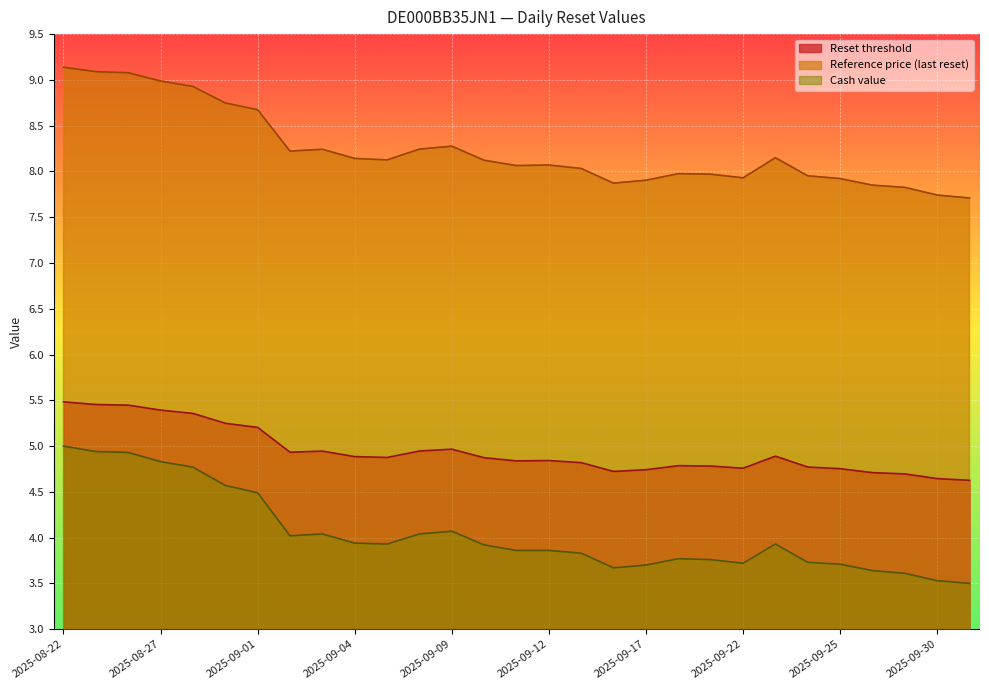

What are all the series names shown in the legend?

Reset threshold, Reference price (last reset), Cash value